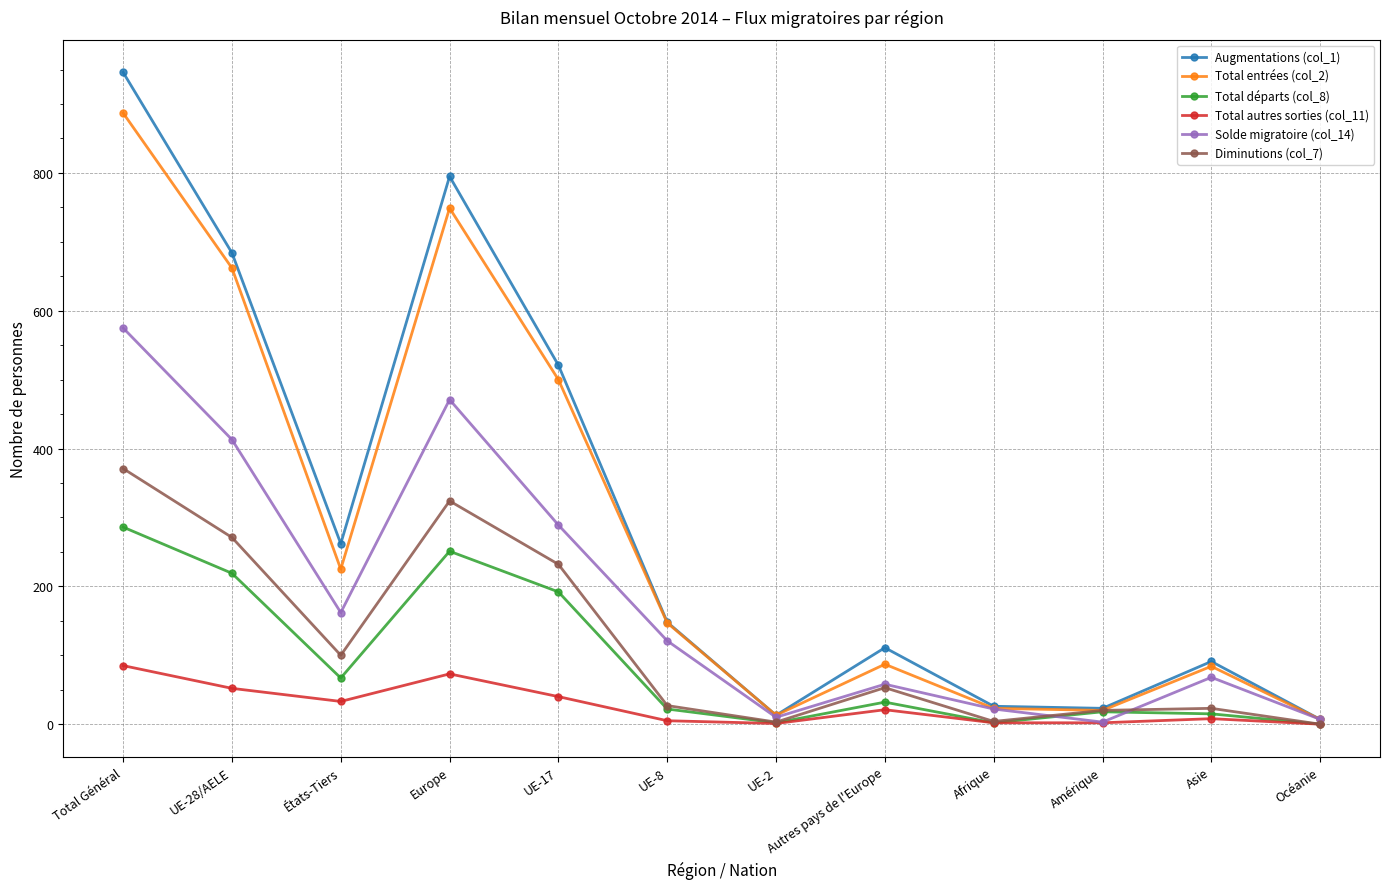

What position from the right is Océanie?

1